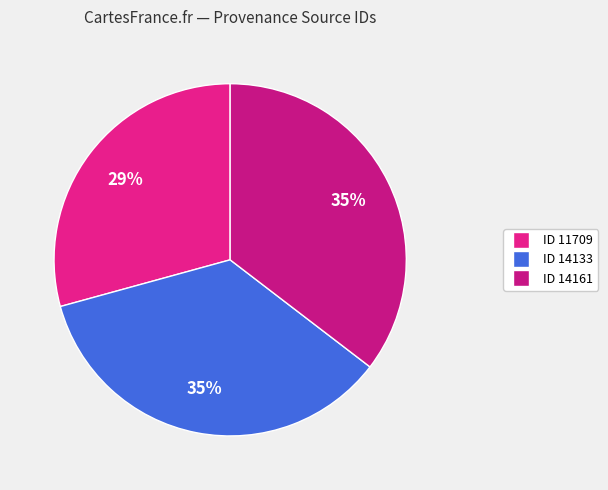

Which category has the smallest portion of the pie?

11709